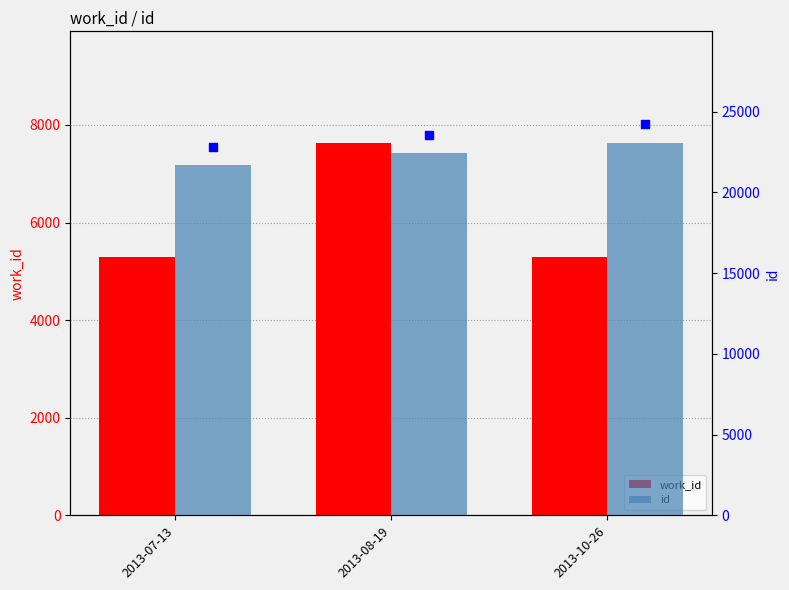

What is the total value across all series at 2013-07-13?

49801.4